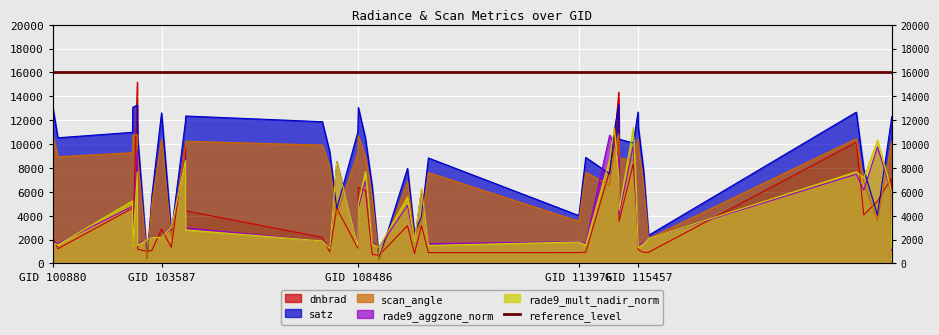

Which series changed the most between 103831 and 120882?

satz